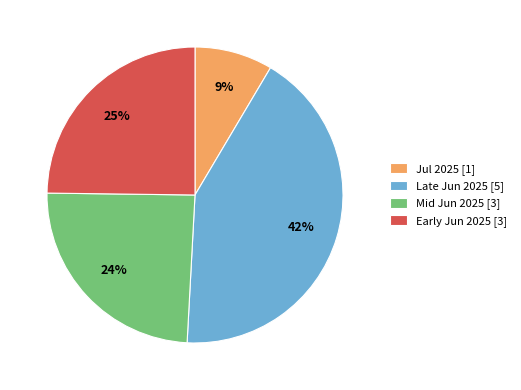

Do Jul 2025 [1] and Mid Jun 2025 [3] together represent more than half of the pie?

No